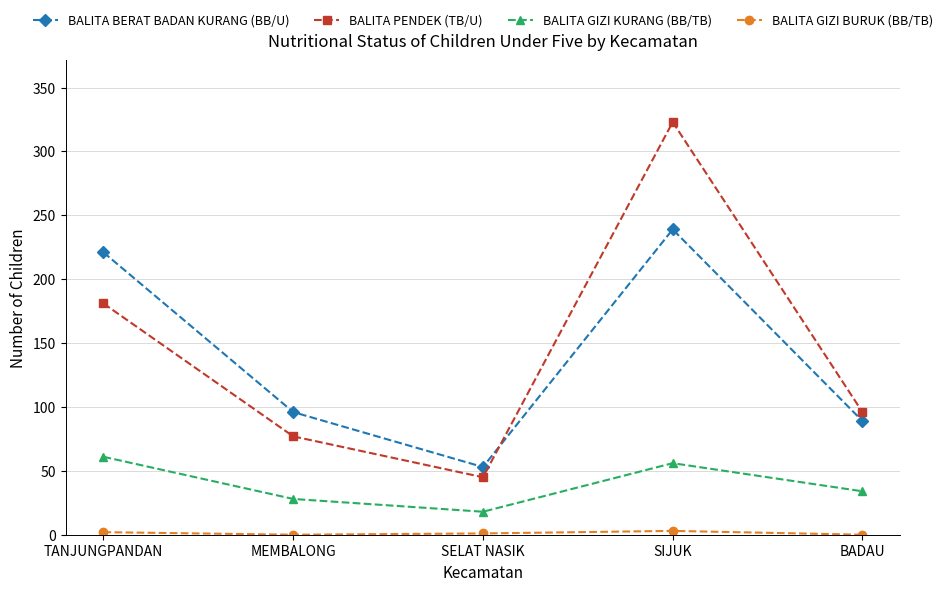

Is this an area chart (filled region under the line)?

No